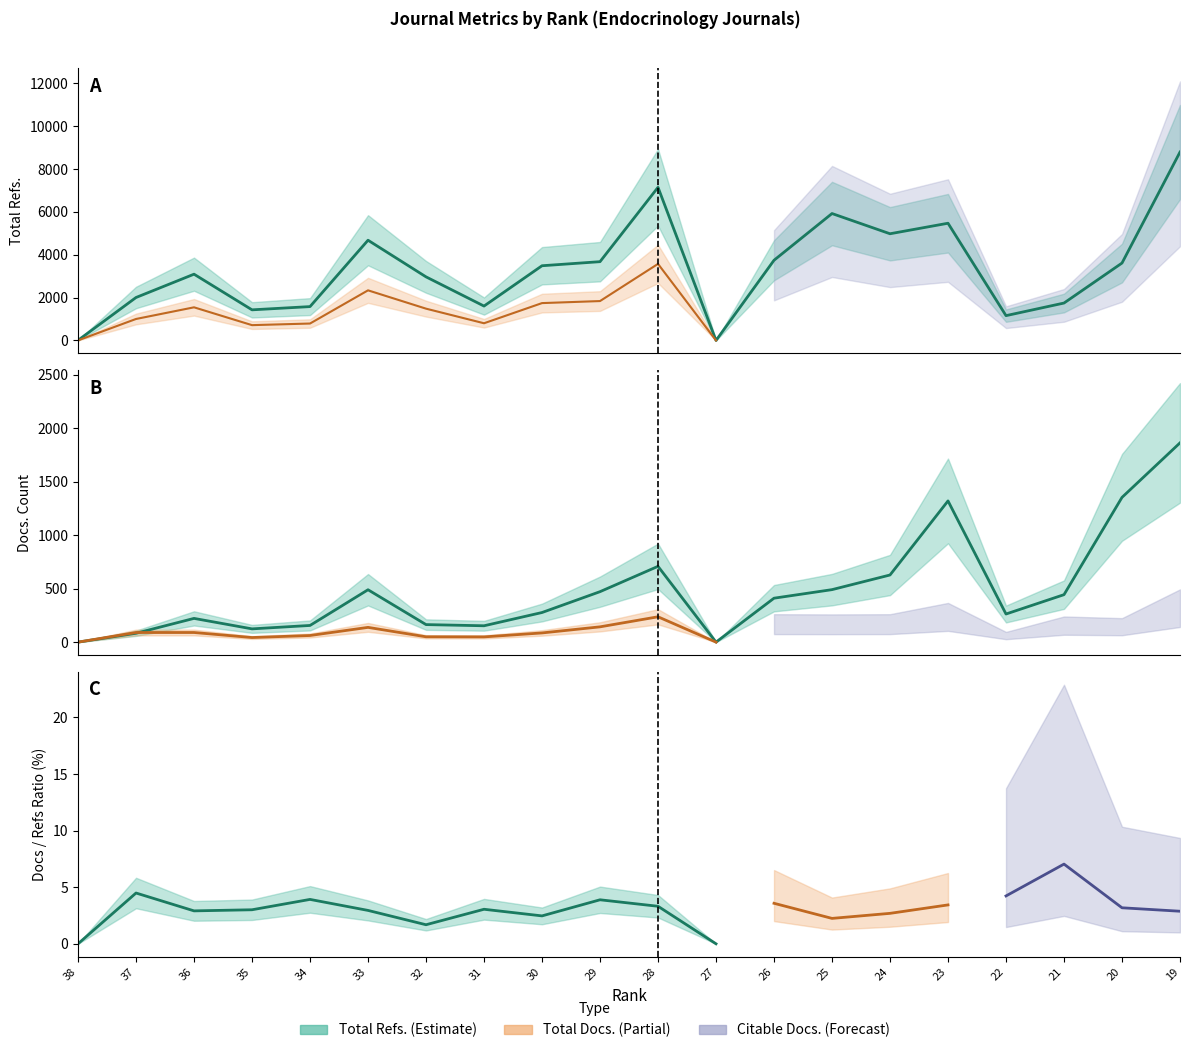

At which label does Total Refs. reach its minimum?

27